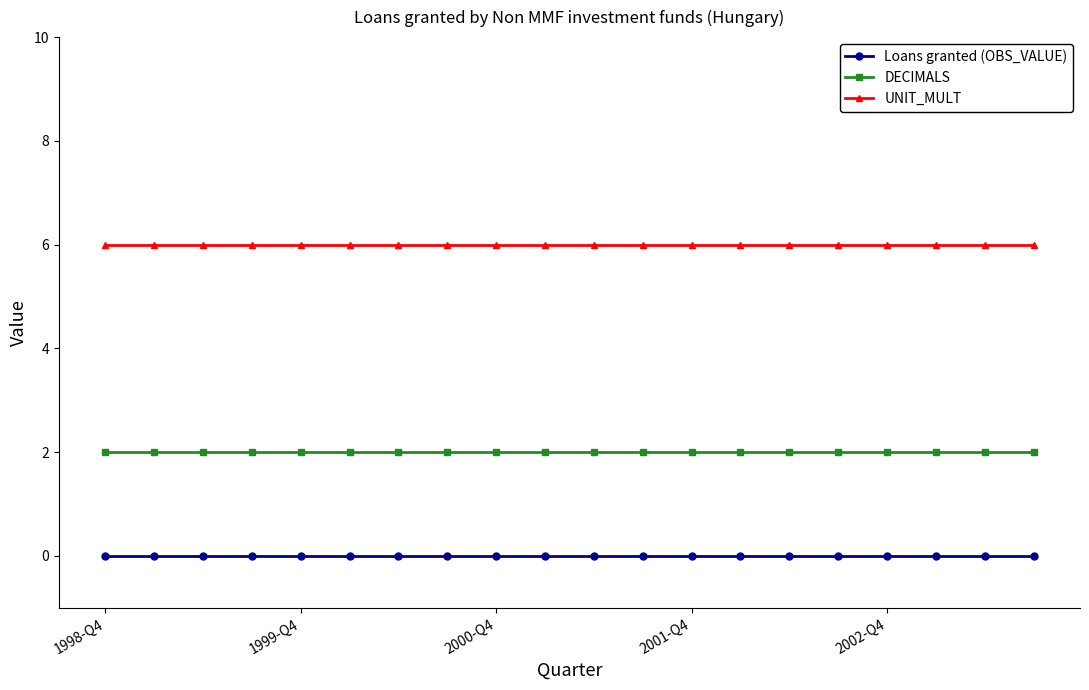

What is the value of the DECIMALS point at the 15th from the left?

2